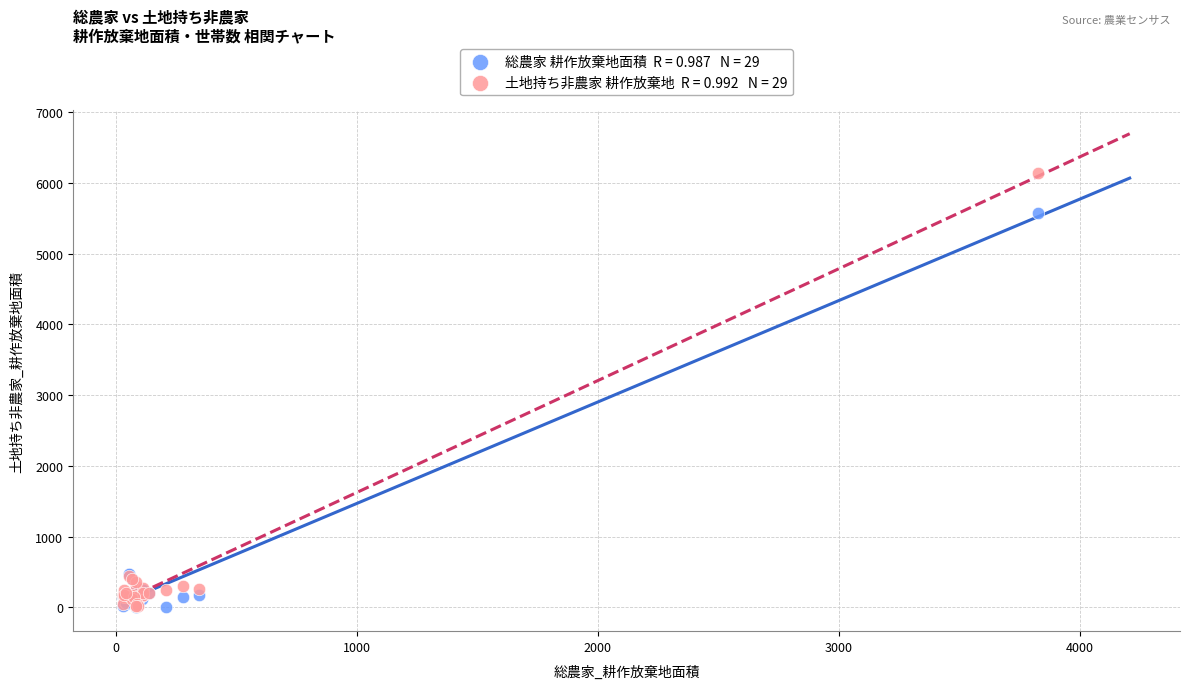

Across all series, what Y value is closest to 3070?

5579